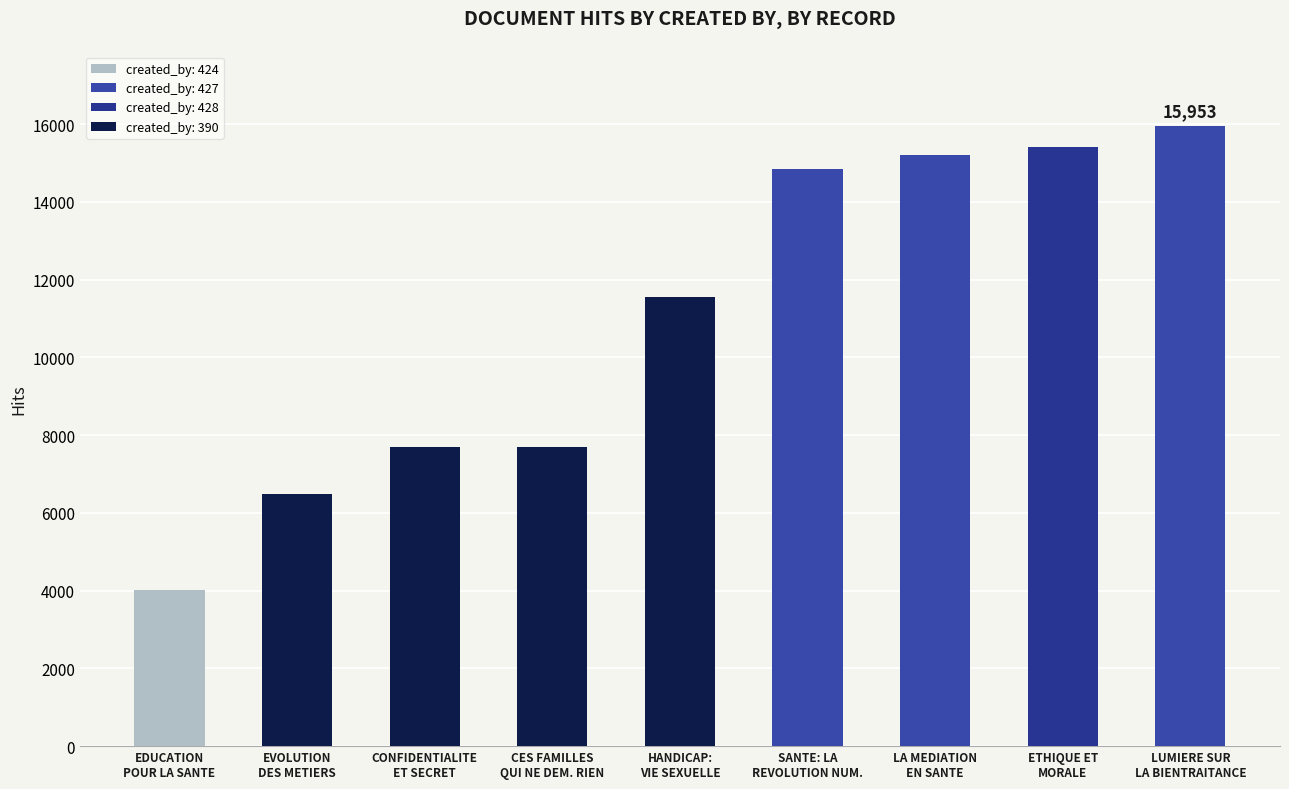

What is the maximum value shown in the chart?

15953